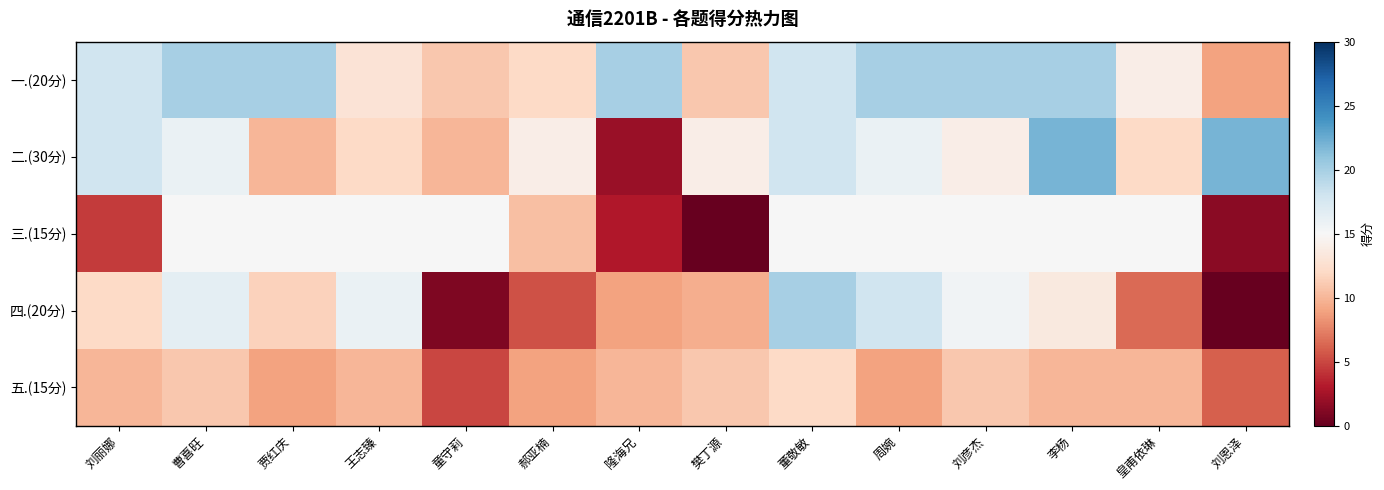

Reading left to right, extract all data points from this chart.

一.(20分): 刘丽娜=18.0	曹喜旺=20.0	贾红庆=20.0	王志臻=13.0	童守莉=11.0	郝亚楠=12.0	隆海兄=20.0	樊丁源=11.0	董敬敏=18.0	周婉=20.0	刘彦杰=20.0	李杨=20.0	皇甫依琳=14.0	刘恩泽=9.0
二.(30分): 刘丽娜=18.0	曹喜旺=16.0	贾红庆=10.0	王志臻=12.0	童守莉=10.0	郝亚楠=14.0	隆海兄=2.0	樊丁源=14.0	董敬敏=18.0	周婉=16.0	刘彦杰=14.0	李杨=22.0	皇甫依琳=12.0	刘恩泽=22.0
三.(15分): 刘丽娜=4.5	曹喜旺=15.0	贾红庆=15.0	王志臻=15.0	童守莉=15.0	郝亚楠=10.5	隆海兄=3.0	樊丁源=0.0	董敬敏=15.0	周婉=15.0	刘彦杰=15.0	李杨=15.0	皇甫依琳=15.0	刘恩泽=1.5
四.(20分): 刘丽娜=12.0	曹喜旺=16.5	贾红庆=11.5	王志臻=16.0	童守莉=1.0	郝亚楠=5.5	隆海兄=9.0	樊丁源=9.5	董敬敏=20.0	周婉=18.0	刘彦杰=15.5	李杨=13.5	皇甫依琳=6.5	刘恩泽=0.0
五.(15分): 刘丽娜=10.0	曹喜旺=11.0	贾红庆=9.0	王志臻=10.0	童守莉=5.0	郝亚楠=9.0	隆海兄=10.0	樊丁源=11.0	董敬敏=12.0	周婉=9.0	刘彦杰=11.0	李杨=10.0	皇甫依琳=10.0	刘恩泽=6.0